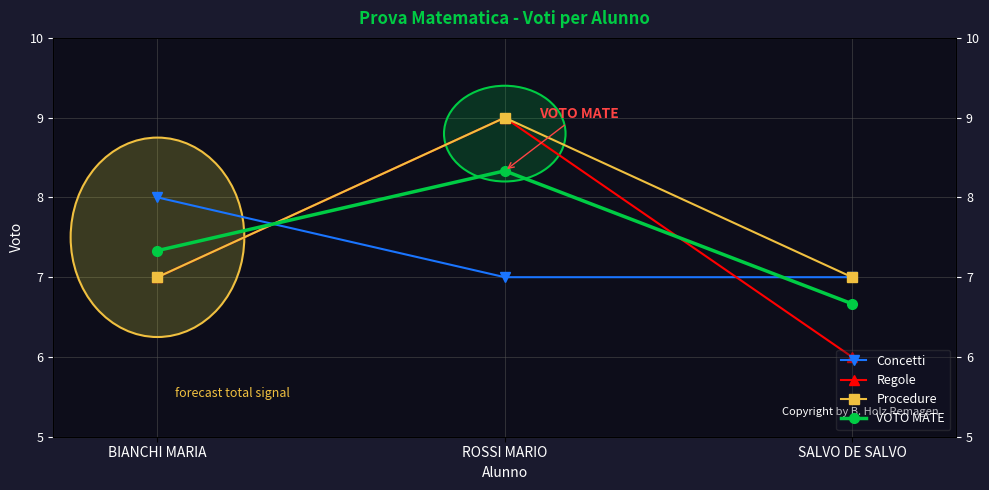

What is the spread (max minus min) of values at ROSSI MARIO?

2.0